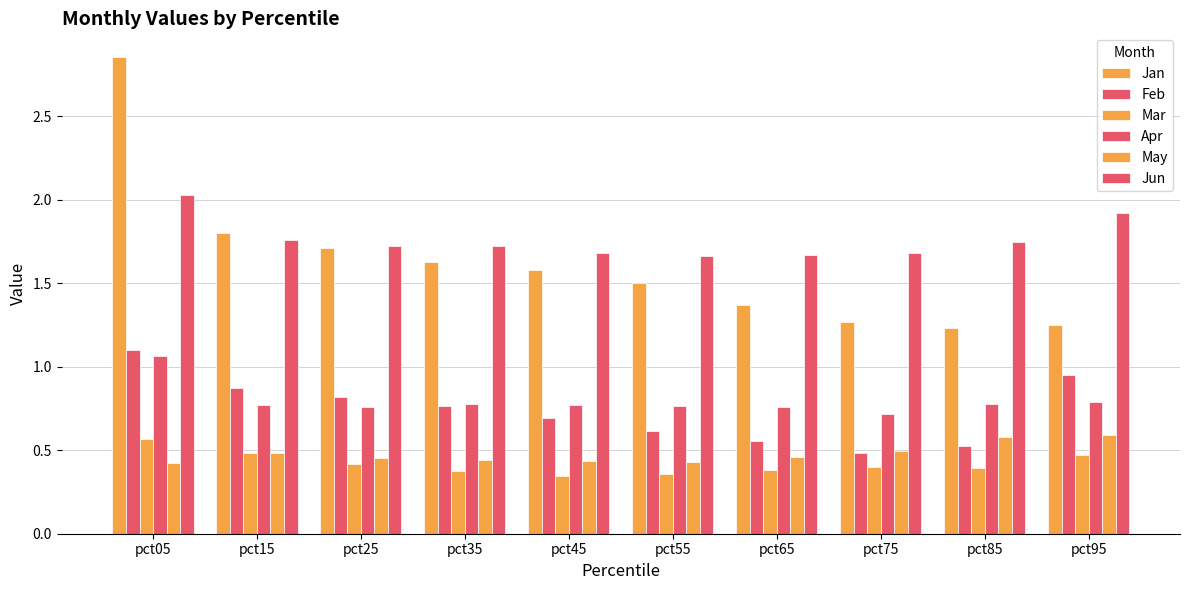

How many data points does each series have?

10